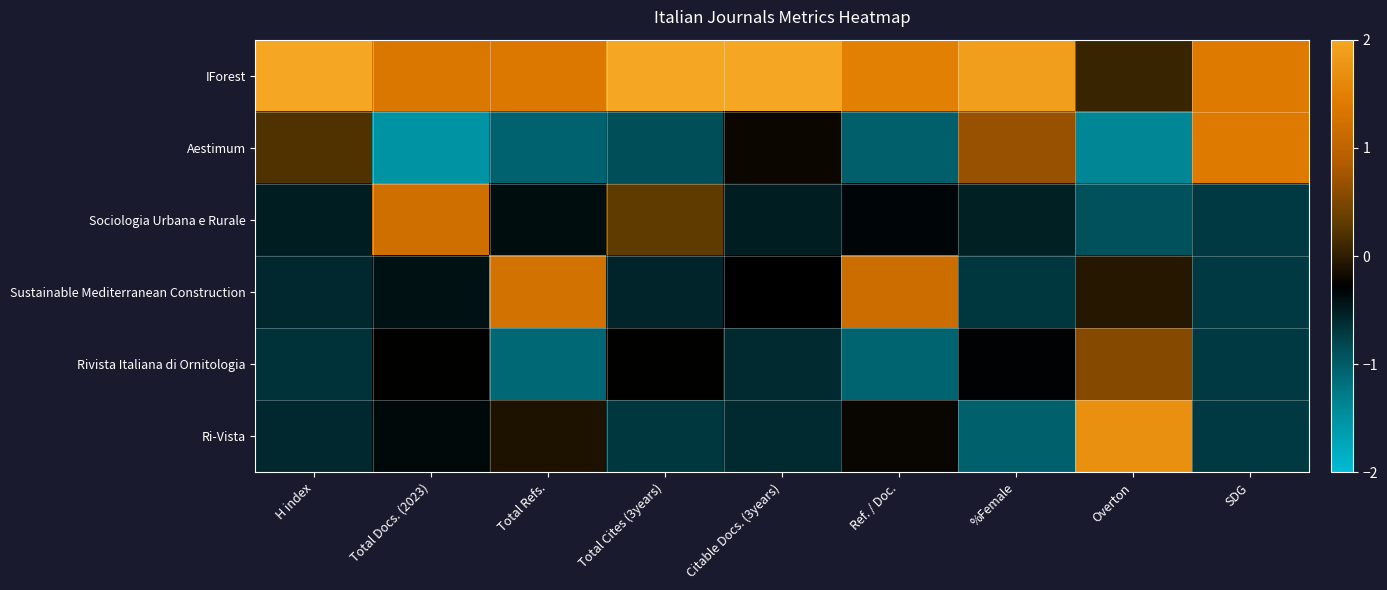

Reading right to left, transcribe all the data shown in this chart.

IForest: SDG=1.4	Overton=0.1	%Female=1.9	Ref. / Doc.=1.5	Citable Docs. (3years)=2.2	Total Cites (3years)=2.1	Total Refs.=1.4	Total Docs. (2023)=1.4	H index=2.1
Aestimum: SDG=1.4	Overton=-1.4	%Female=0.7	Ref. / Doc.=-1.0	Citable Docs. (3years)=-0.2	Total Cites (3years)=-0.9	Total Refs.=-1.1	Total Docs. (2023)=-1.5	H index=0.2
Sociologia Urbana e Rurale: SDG=-0.7	Overton=-0.9	%Female=-0.5	Ref. / Doc.=-0.3	Citable Docs. (3years)=-0.5	Total Cites (3years)=0.3	Total Refs.=-0.4	Total Docs. (2023)=1.2	H index=-0.5
Sustainable Mediterranean Construction: SDG=-0.7	Overton=-0.1	%Female=-0.7	Ref. / Doc.=1.2	Citable Docs. (3years)=-0.3	Total Cites (3years)=-0.6	Total Refs.=1.3	Total Docs. (2023)=-0.4	H index=-0.6
Rivista Italiana di Ornitologia: SDG=-0.7	Overton=0.6	%Female=-0.3	Ref. / Doc.=-1.1	Citable Docs. (3years)=-0.6	Total Cites (3years)=-0.3	Total Refs.=-1.1	Total Docs. (2023)=-0.3	H index=-0.7
Ri-Vista: SDG=-0.7	Overton=1.7	%Female=-1.0	Ref. / Doc.=-0.2	Citable Docs. (3years)=-0.6	Total Cites (3years)=-0.7	Total Refs.=-0.1	Total Docs. (2023)=-0.3	H index=-0.6